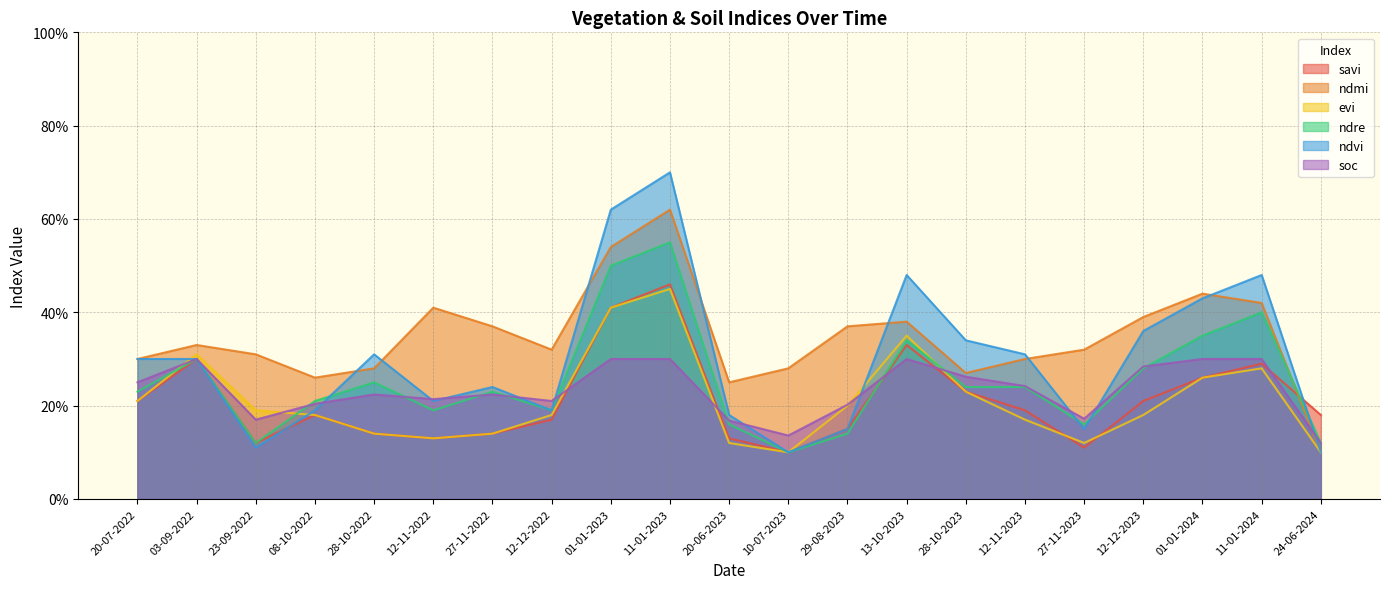

Reading right to left, transcribe all the data shown in this chart.

savi: 0.2	0.3	0.3	0.2	0.1	0.2	0.2	0.3	0.1	0.1	0.1	0.5	0.4	0.2	0.1	0.1	0.1	0.2	0.1	0.3	0.2
ndmi: 0.1	0.4	0.4	0.4	0.3	0.3	0.3	0.4	0.4	0.3	0.2	0.6	0.5	0.3	0.4	0.4	0.3	0.3	0.3	0.3	0.3
evi: 0.1	0.3	0.3	0.2	0.1	0.2	0.2	0.3	0.2	0.1	0.1	0.5	0.4	0.2	0.1	0.1	0.1	0.2	0.2	0.3	0.2
ndre: 0.1	0.4	0.3	0.3	0.2	0.2	0.2	0.3	0.1	0.1	0.2	0.6	0.5	0.2	0.2	0.2	0.2	0.2	0.1	0.3	0.2
ndvi: 0.1	0.5	0.4	0.4	0.1	0.3	0.3	0.5	0.1	0.1	0.2	0.7	0.6	0.2	0.2	0.2	0.3	0.2	0.1	0.3	0.3
soc: 0.1	0.3	0.3	0.3	0.2	0.2	0.3	0.3	0.2	0.1	0.2	0.3	0.3	0.2	0.2	0.2	0.2	0.2	0.2	0.3	0.2